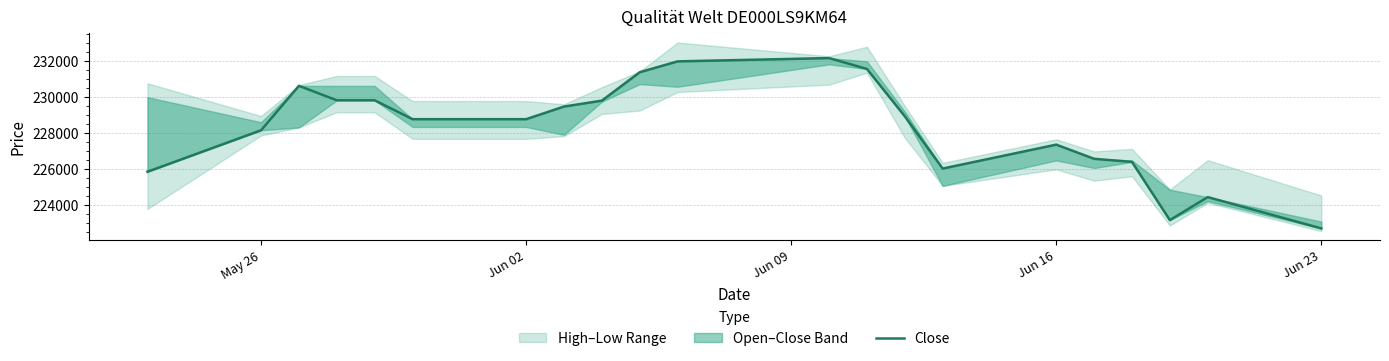

How many interior local valleys (lower than both neighbors) does the data have?

2